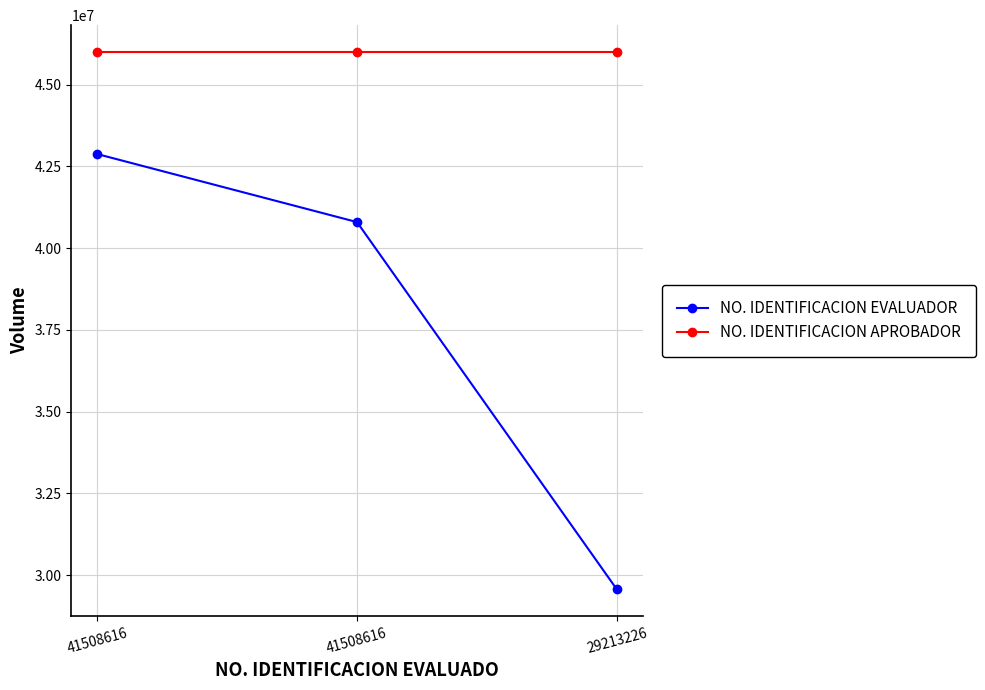

Does the chart display data point markers on the line(s)?

Yes